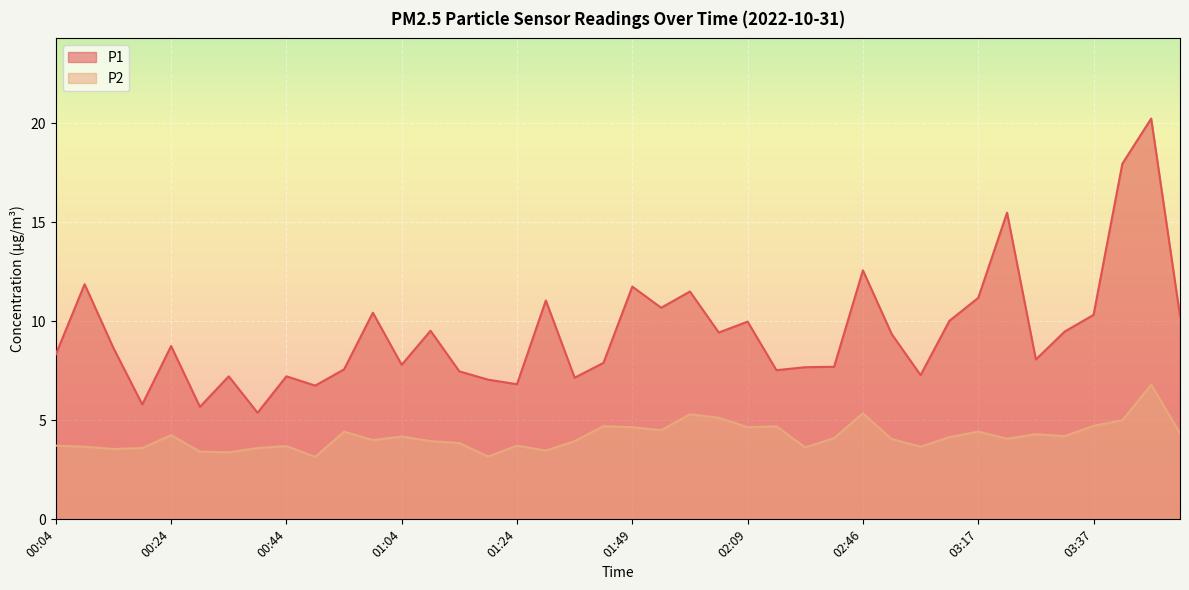

What is the value of the P1 point at the 8th from the left?

5.4